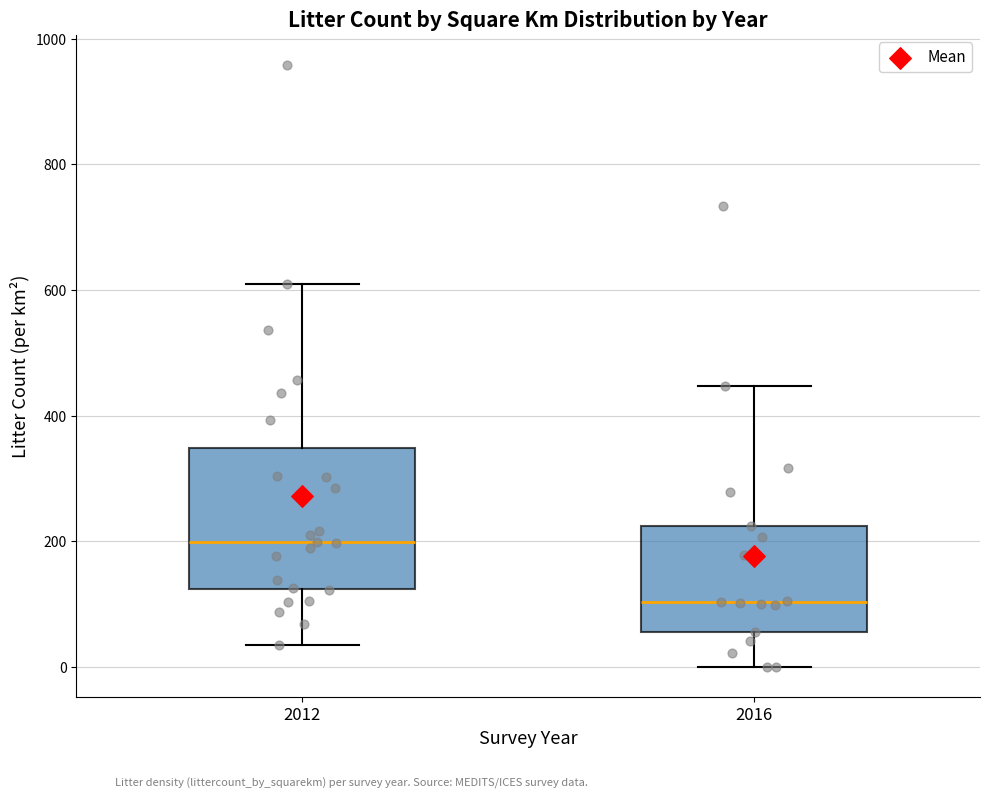

Which box's median line is the highest?

2012